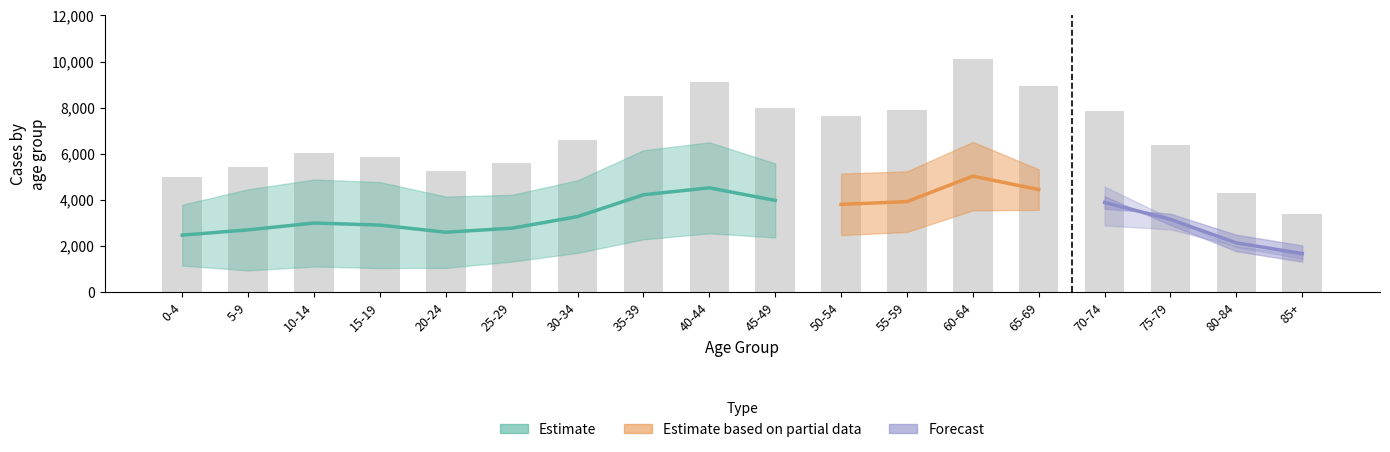

Where is Total nearest to the value 6752?

30-34